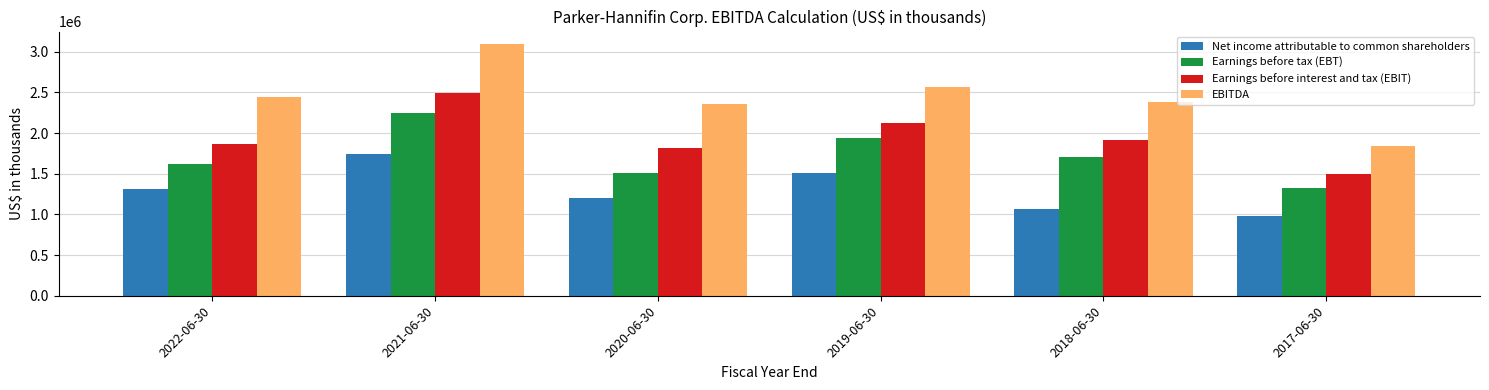

What is the label of the 6th bar from the right?

2022-06-30